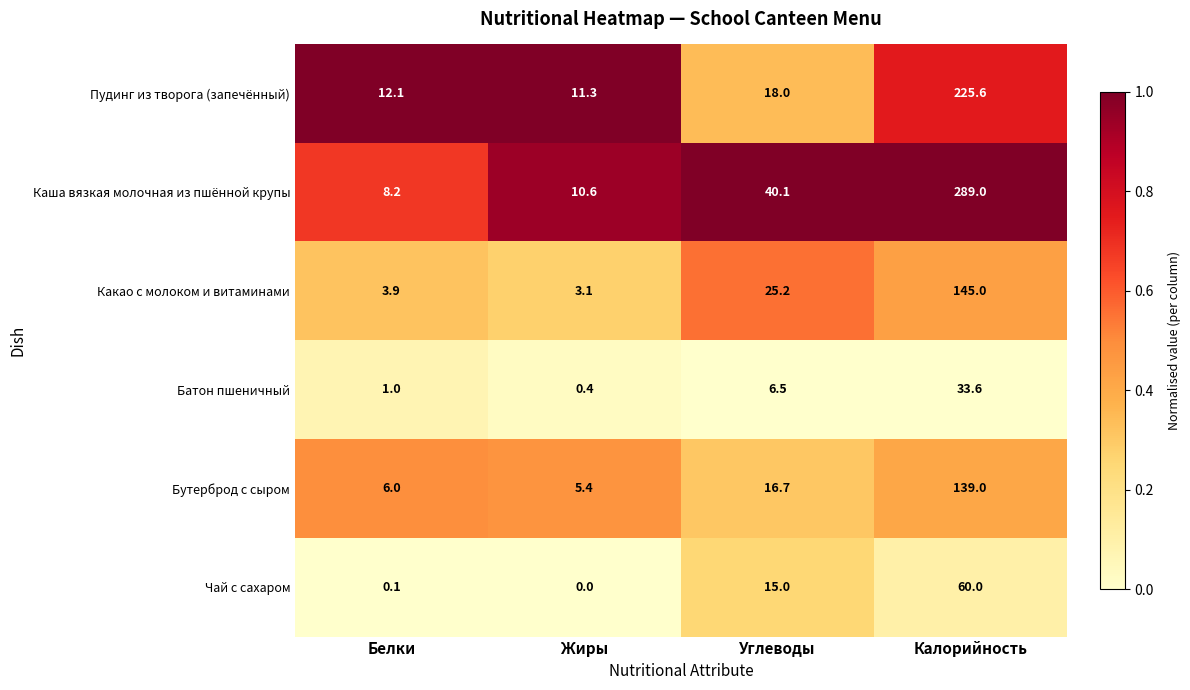

At how many categories does at least one series exceed 0?

4